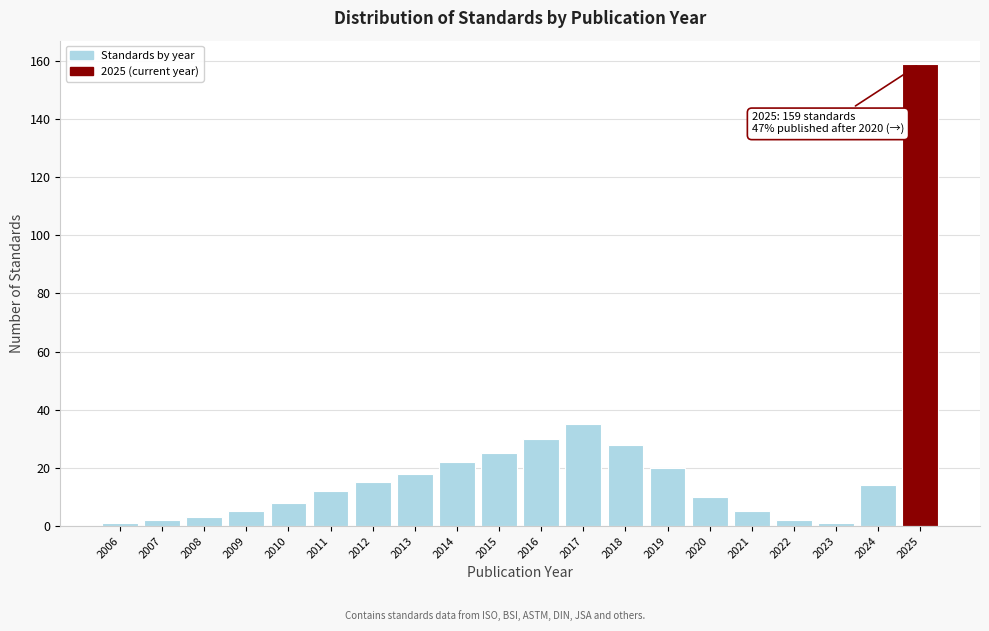

Reading left to right, transcribe all the data shown in this chart.

1	2	3	5	8	12	15	18	22	25	30	35	28	20	10	5	2	1	14	159